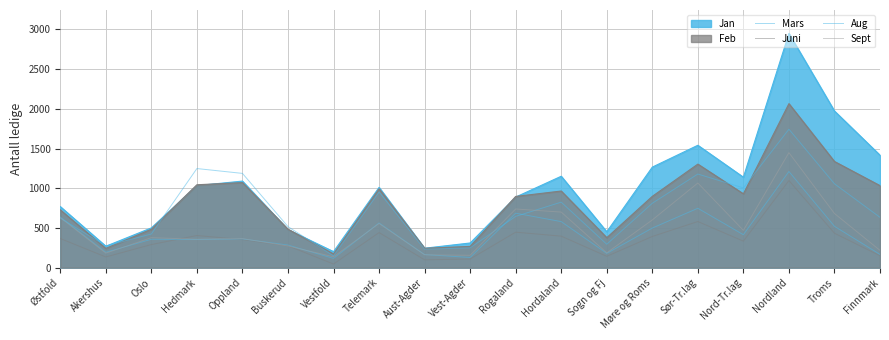

Is the value of Mars at Vest-Agder greater than the value of Juni at Nord-Tr.lag?

No